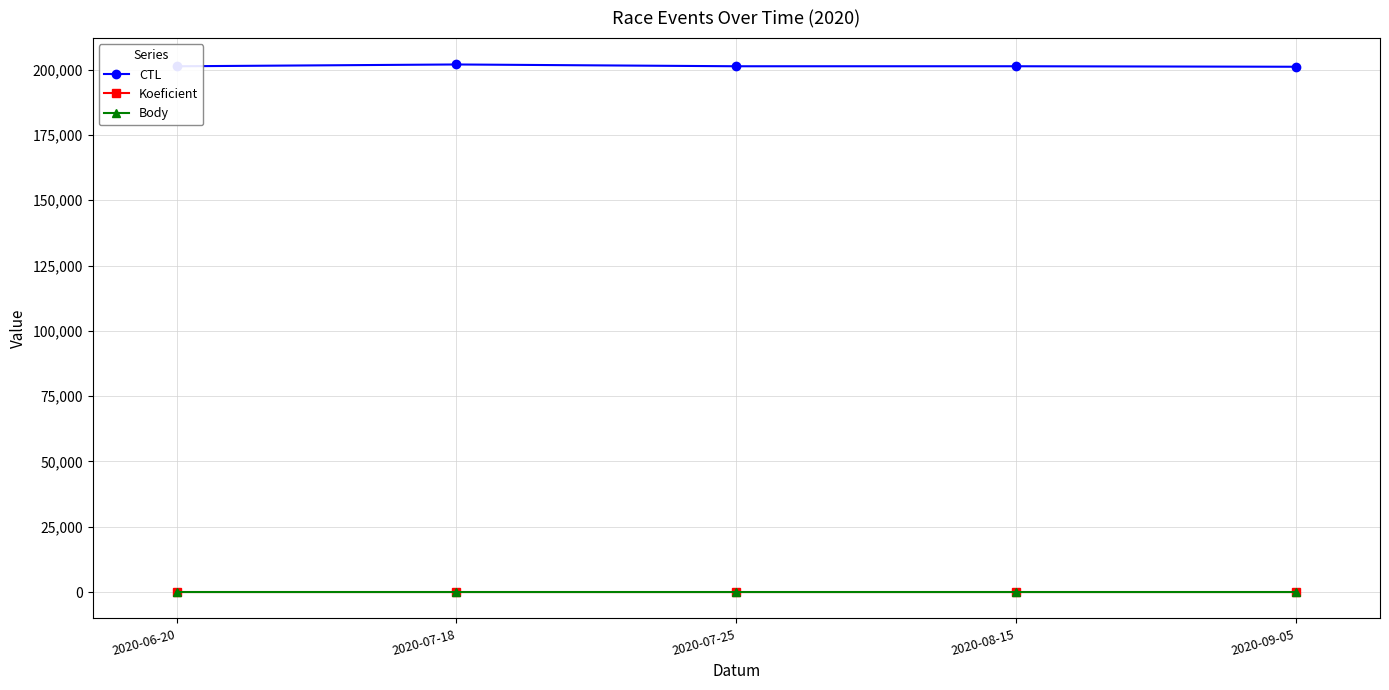

True or false: Body and CTL intersect in this chart.

False